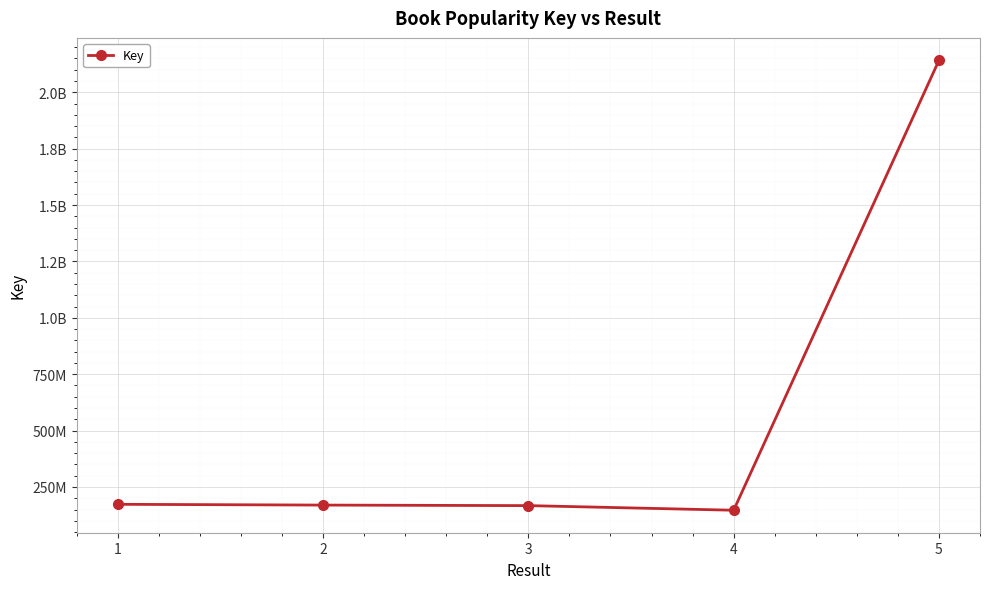

The value at 4 is 216266141. True or false?

False